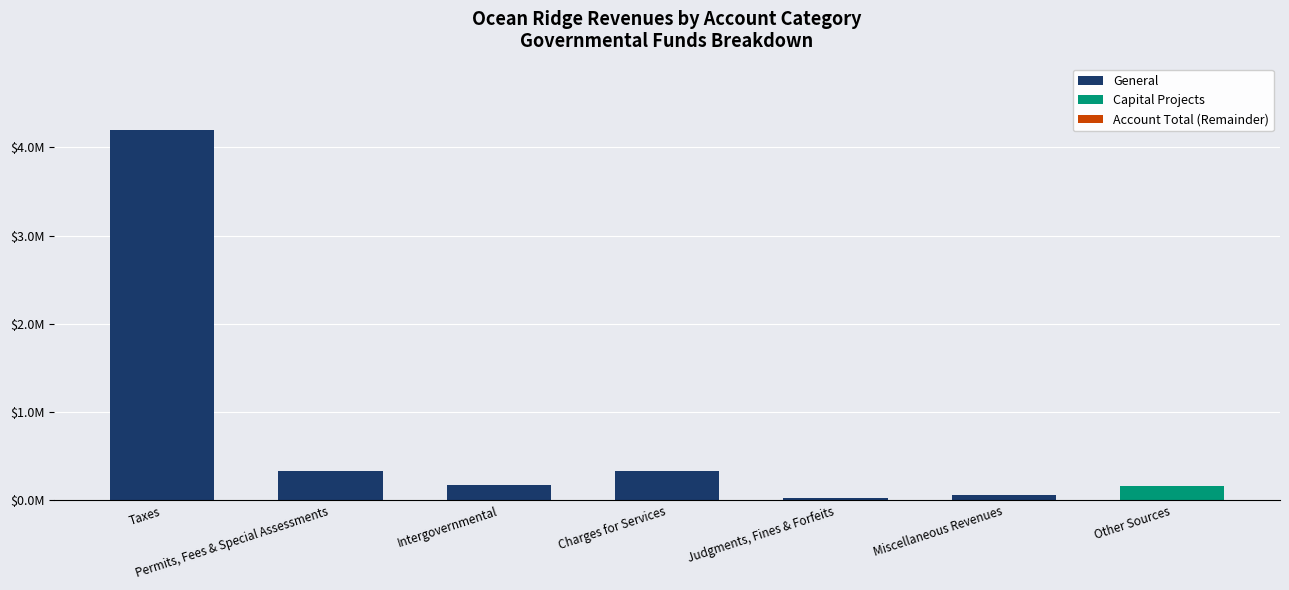

What position from the right is Charges for Services?

4